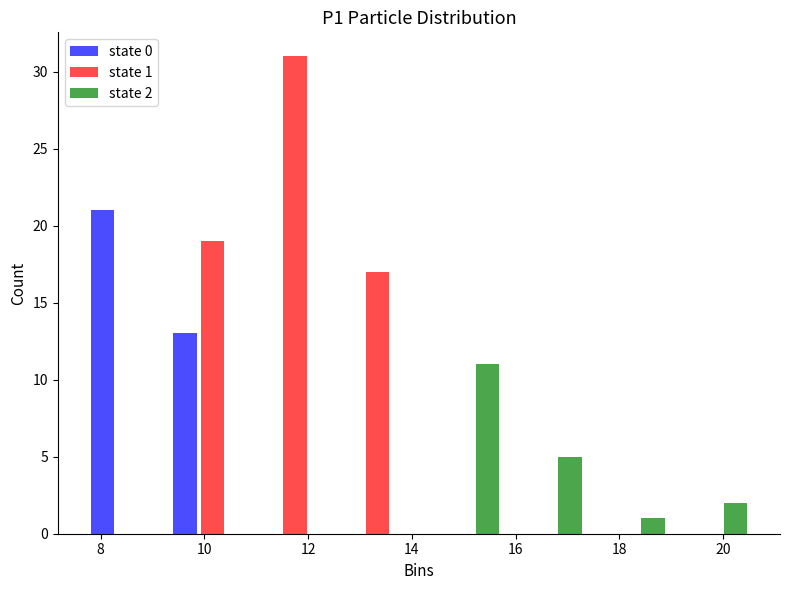

In the state 1 series, which range on the x-axis has the tallest bar?

11.0 to 12.6